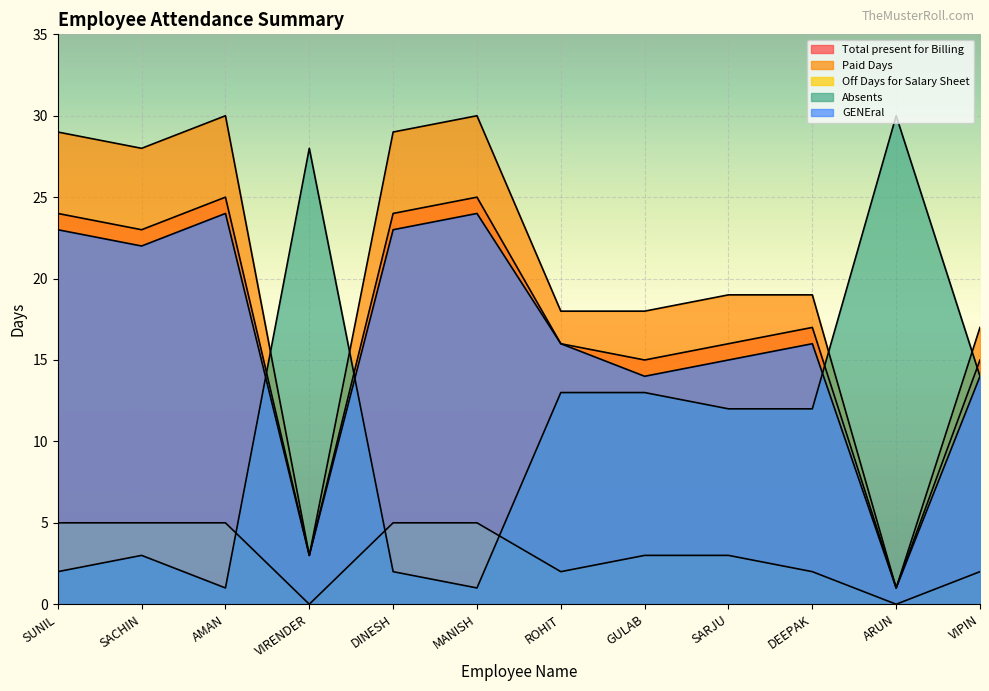

True or false: Absents has more than 0 interior local peaks.

True